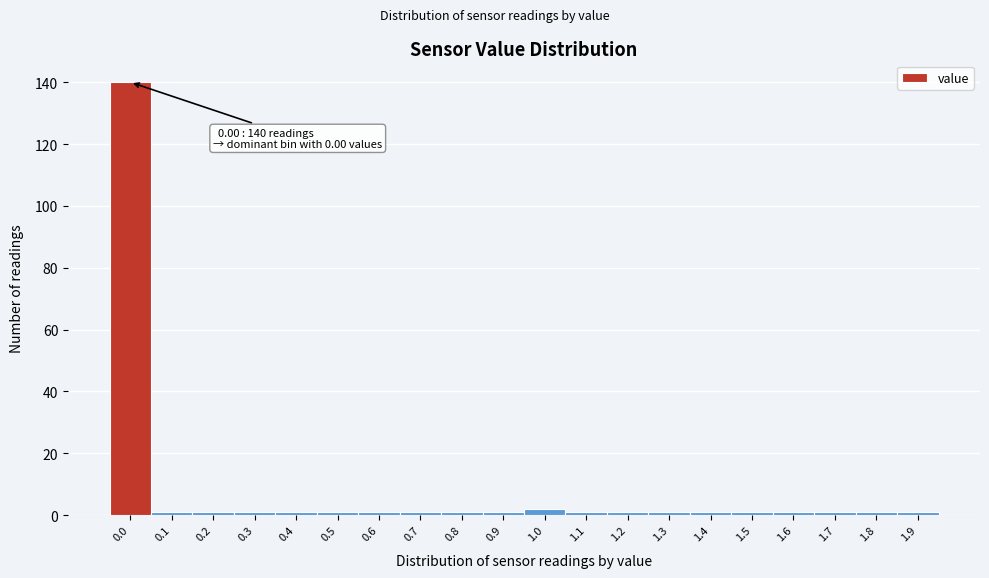

Reading left to right, extract all data points from this chart.

140	1	1	1	1	1	1	1	1	1	2	1	1	1	1	1	1	1	1	1